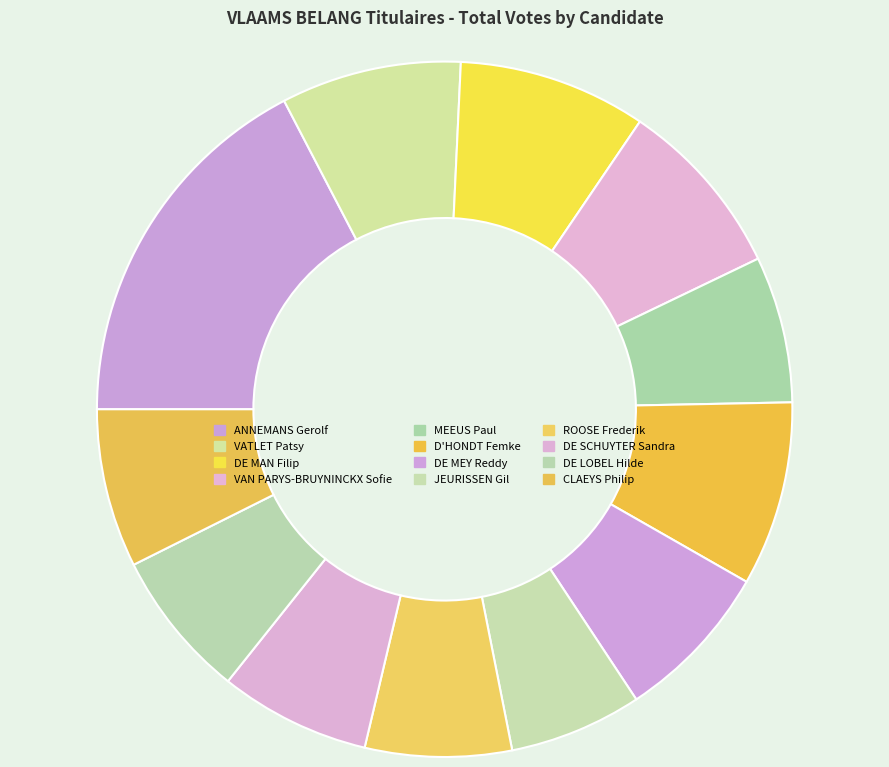

How many slices are in this pie chart?

12